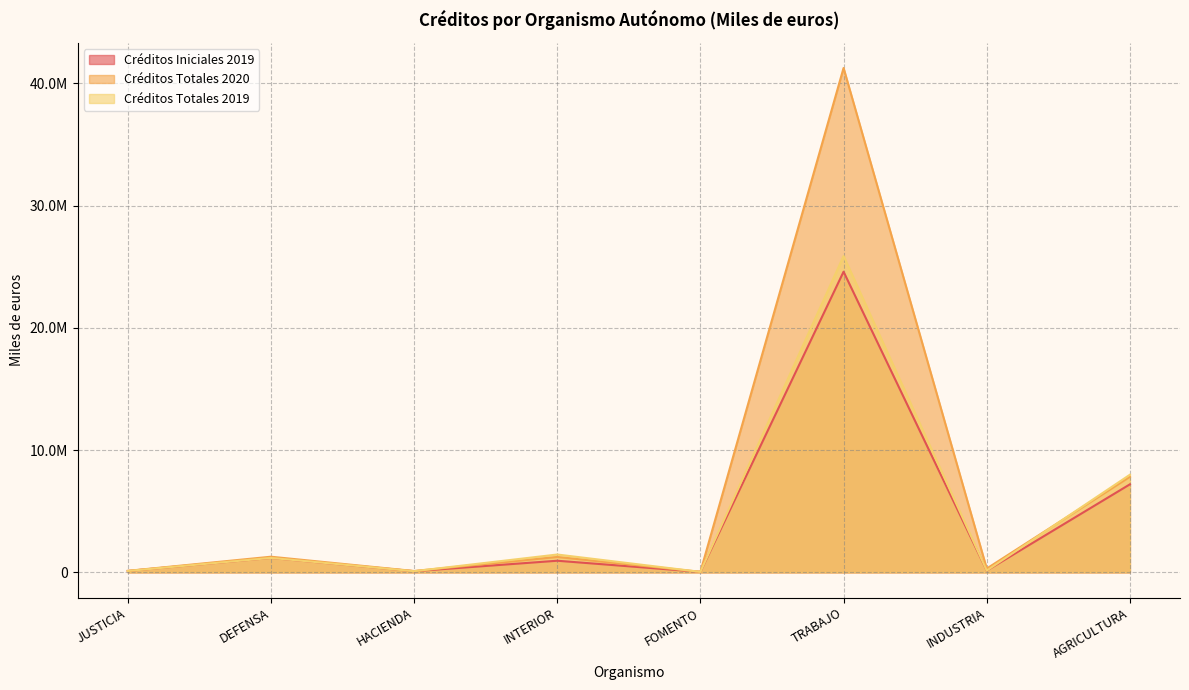

Where do Créditos Iniciales 2019 and Créditos Totales 2019 first cross each other?

JUSTICIA and DEFENSA